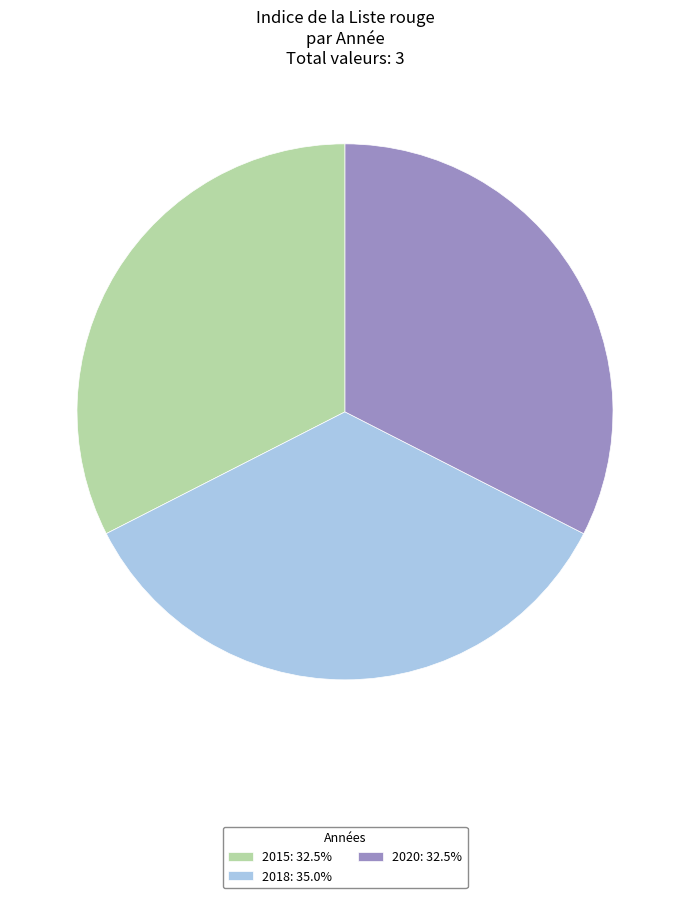

Is the sum of 2018: 35.0% and 2015: 32.5% greater than half?

Yes